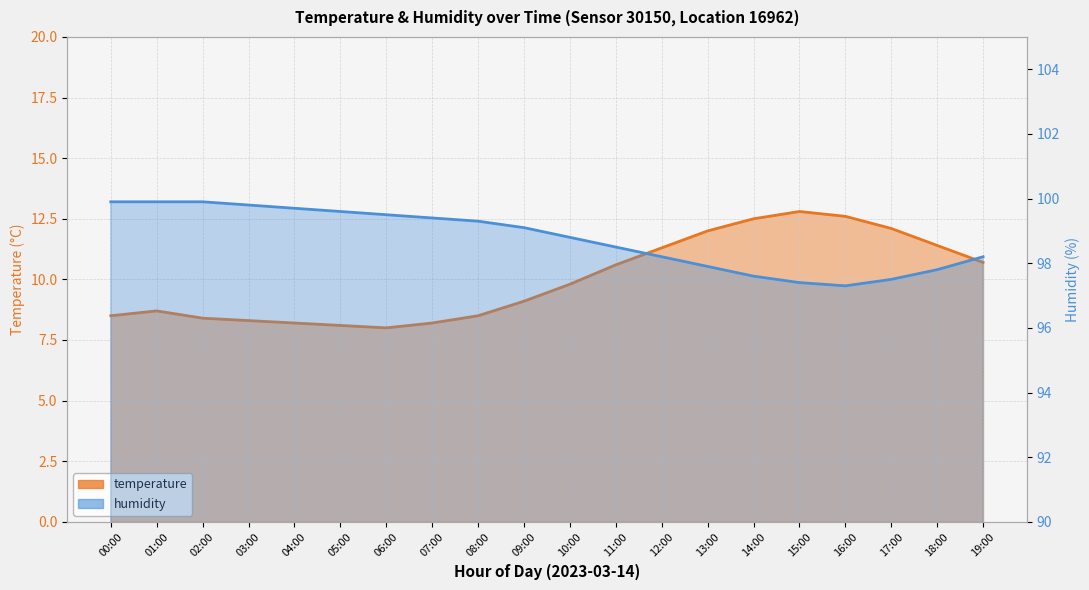

What is the value of the humidity point at the 8th from the left?

99.4